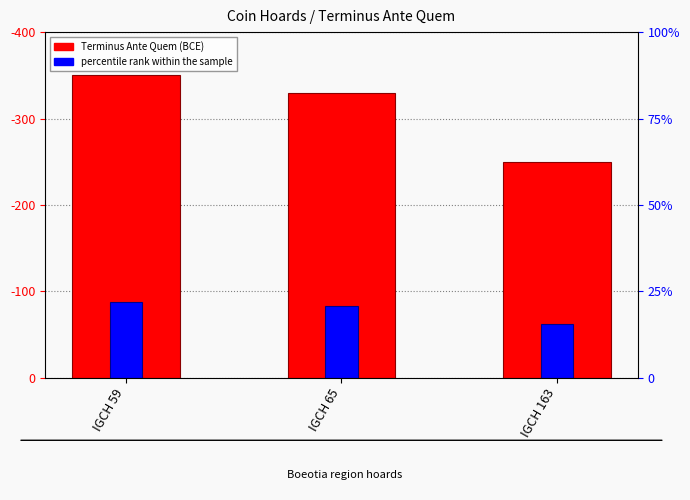

What is the spread (max minus min) of values at IGCH 65?

247.5